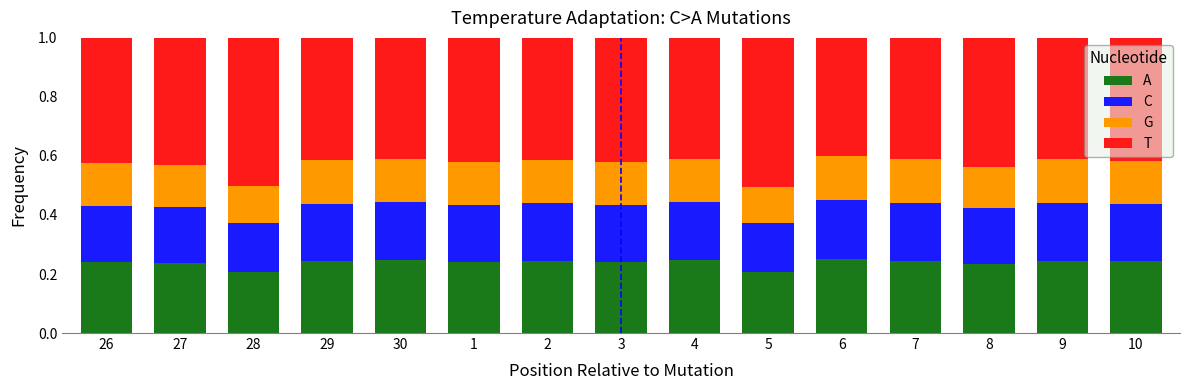

At how many categories does at least one series exceed 0?

15